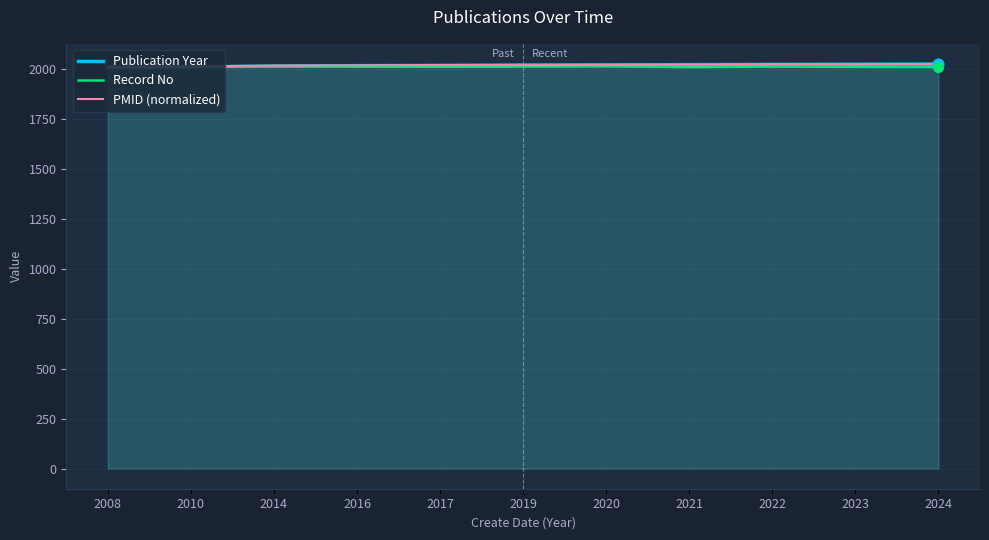

Which series has the largest total across all categories?

PMID (normalized)